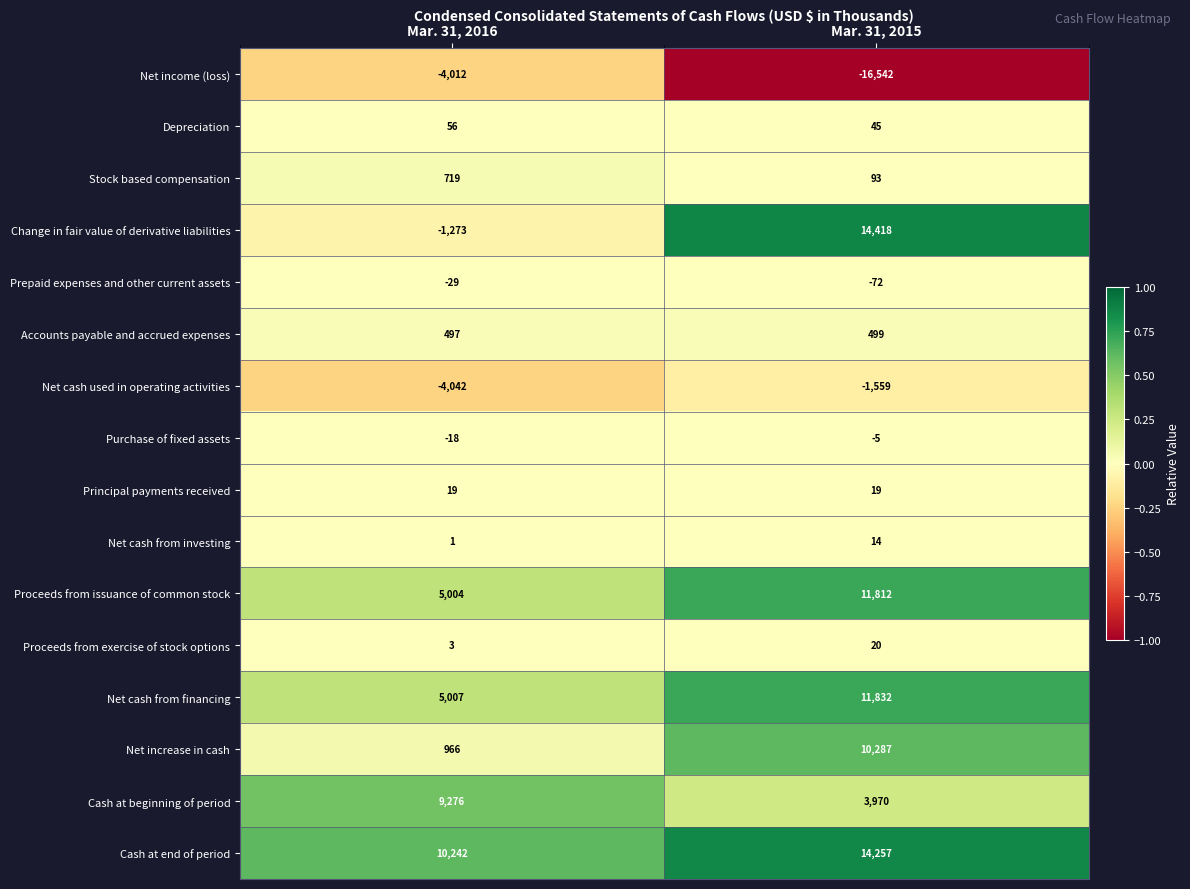

The value of Prepaid expenses and other current assets at Mar. 31, 2016 is -29. True or false?

True